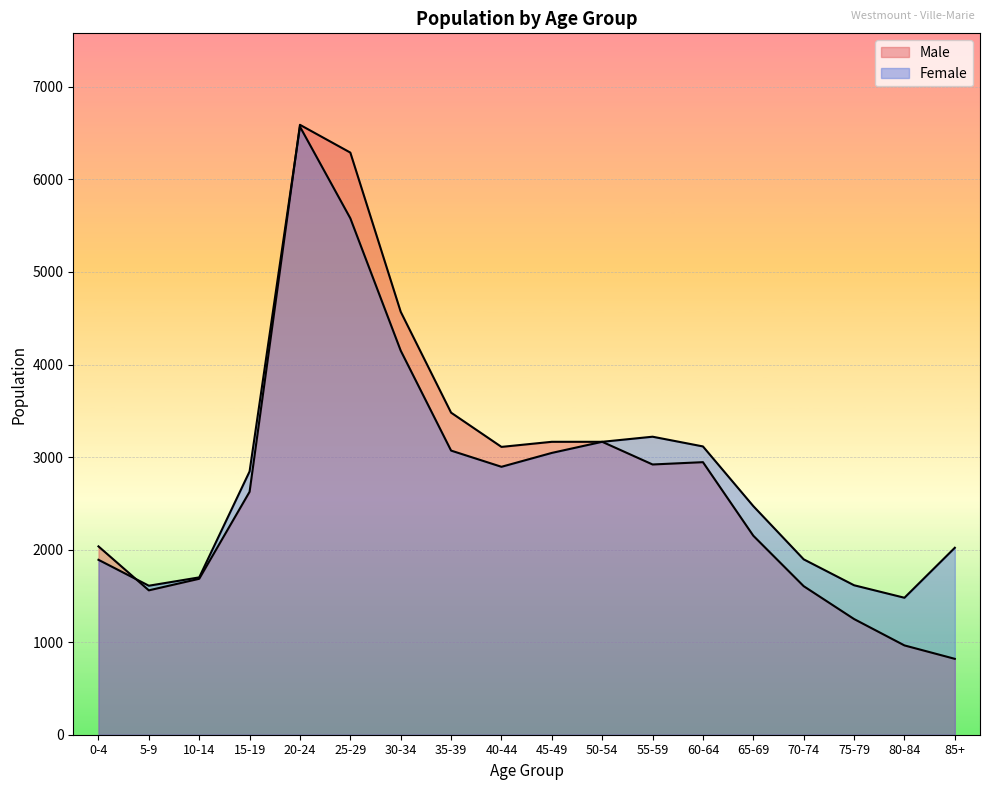

What is the maximum value for Male?

6590